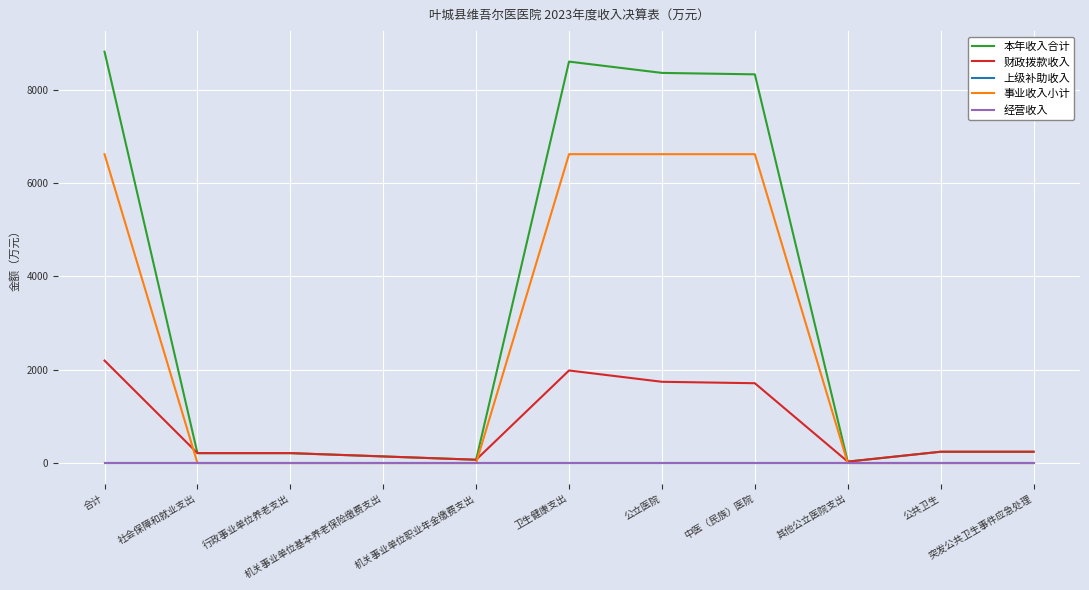

At 中医（民族）医院, list the series in order from largest to smallest.

本年收入合计, 事业收入小计, 财政拨款收入, 上级补助收入, 经营收入